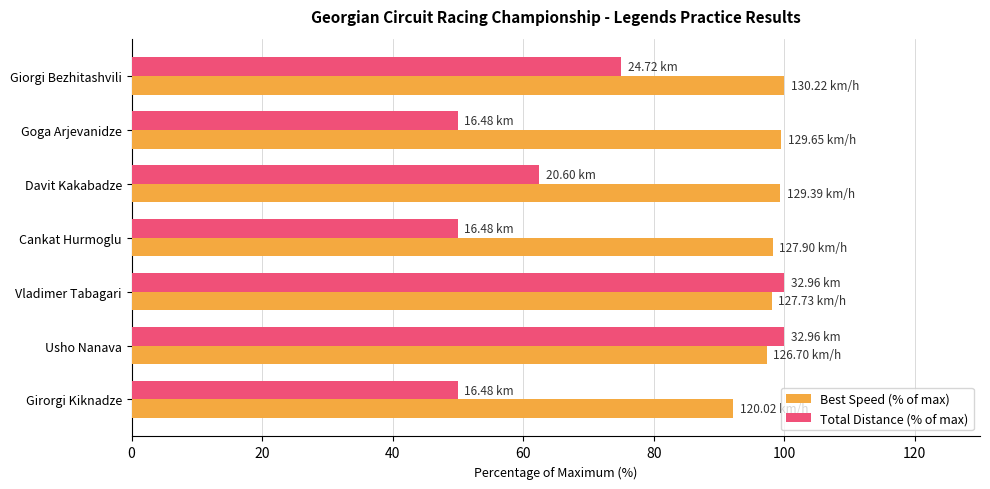

At how many categories does at least one series exceed 56?

7